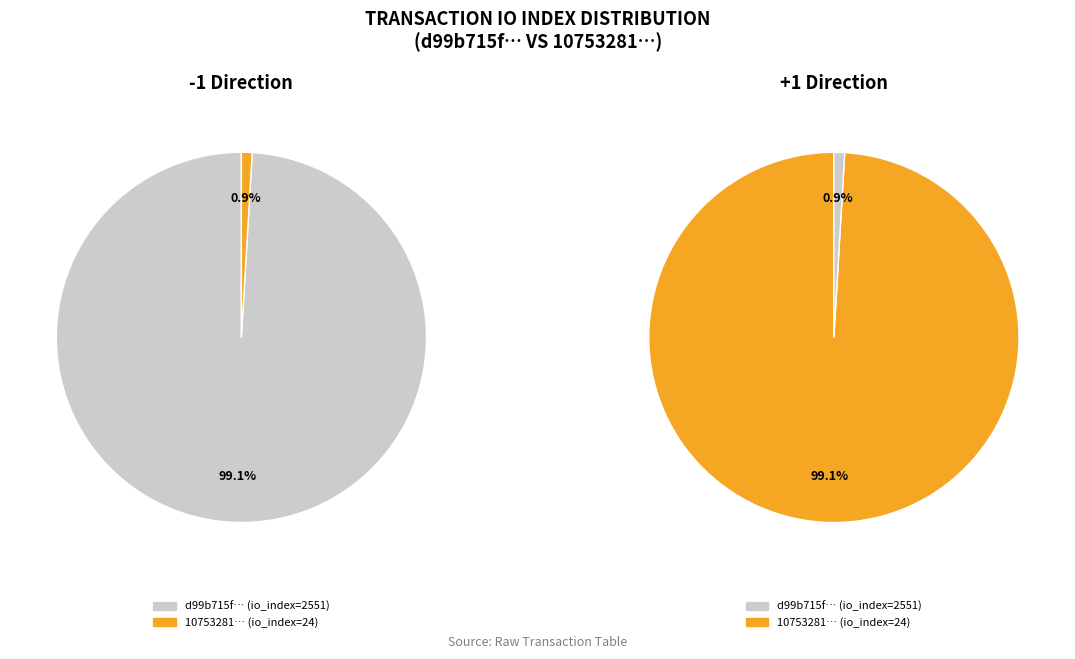

Which category accounts for the majority?

values_2551